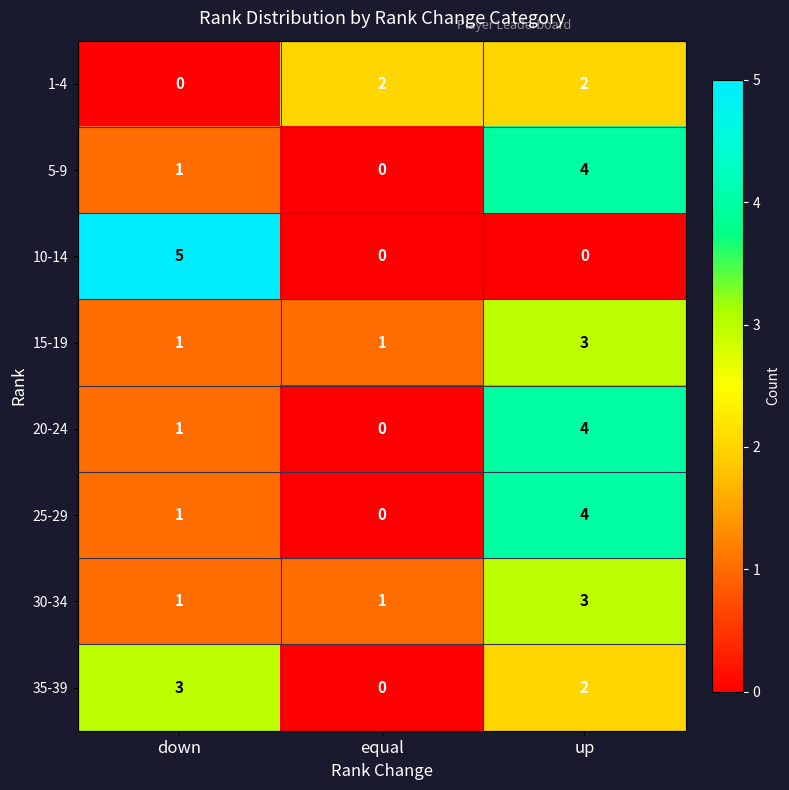

What is the total value across all series at up?

22